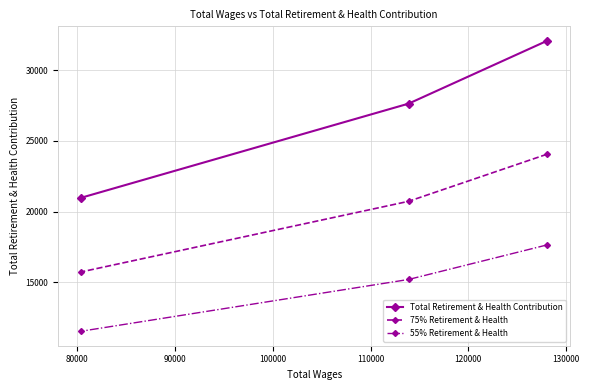

Rank the series by their average value, from highest to lowest.

Total Retirement & Health Contribution, 75% Retirement & Health, 55% Retirement & Health